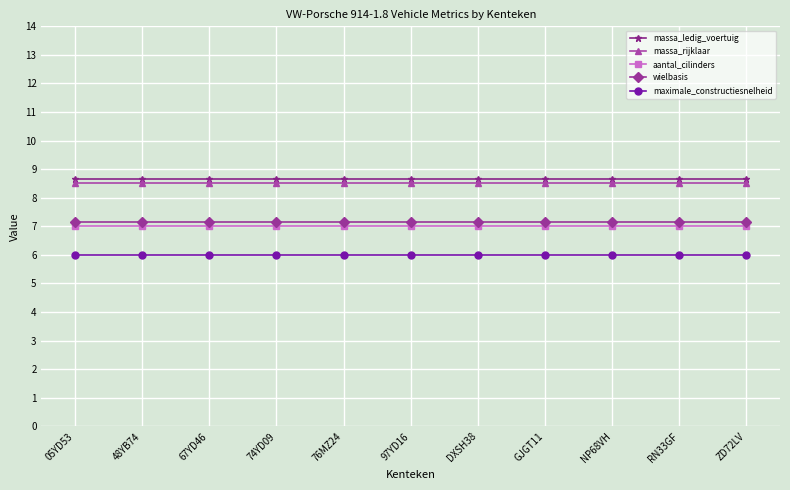

What position from the left is 67YD46?

3